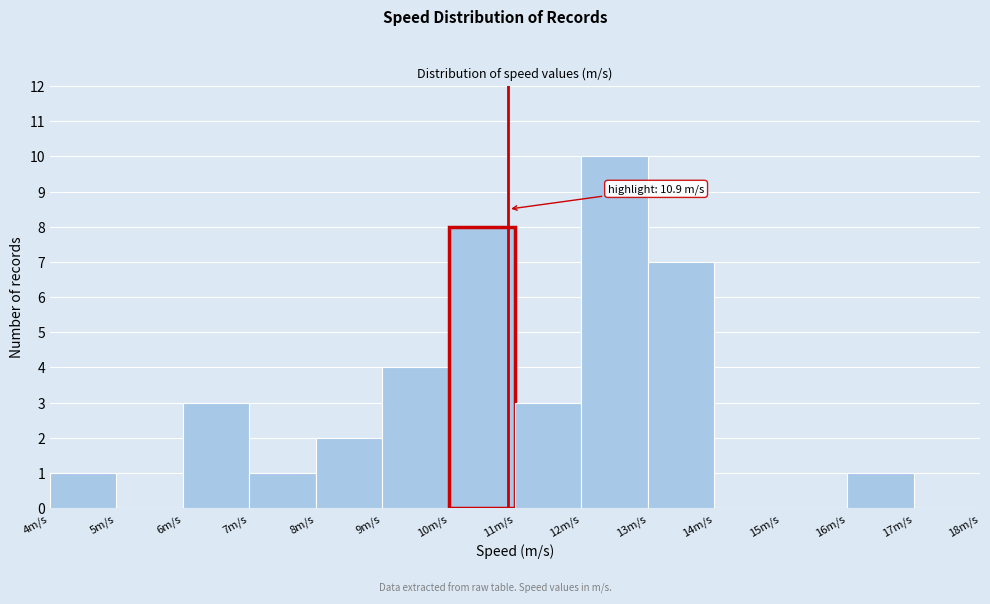

Which range on the x-axis has the tallest bar?

12 to 13